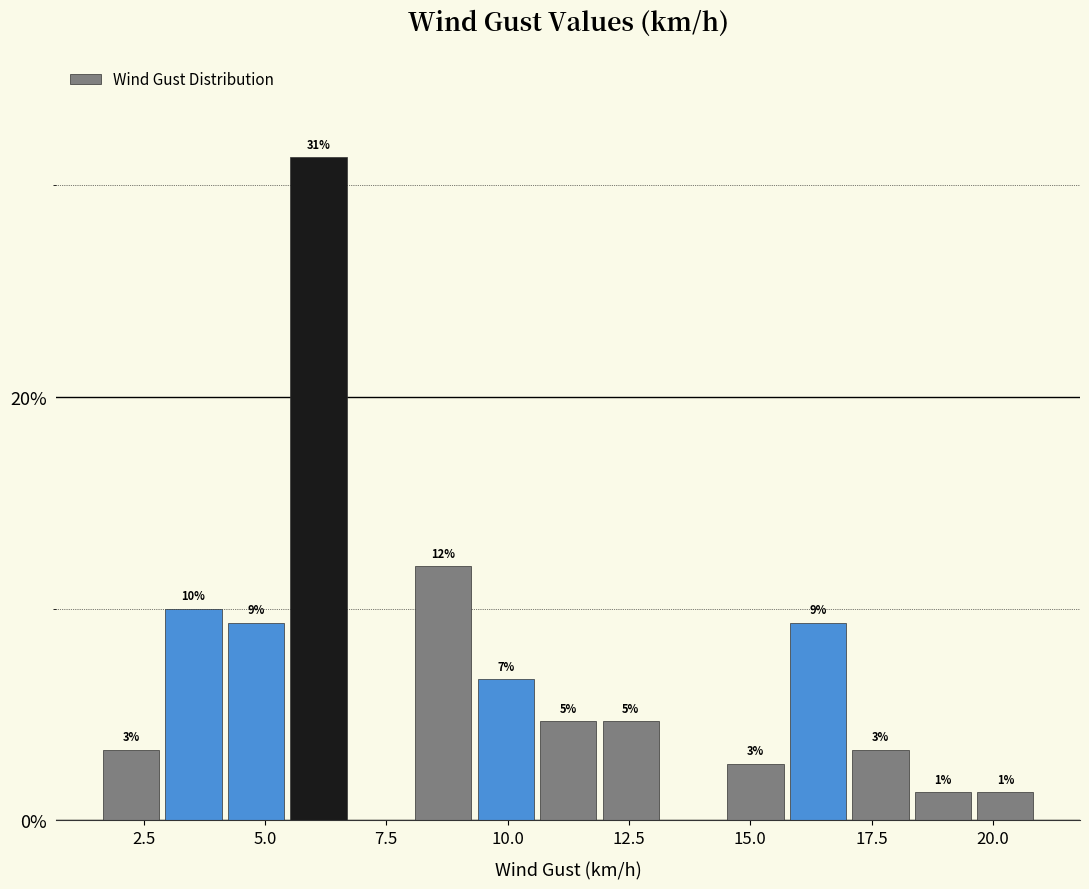

Read against the x-axis, roughly where is the centre of the tallest bar?

6.0